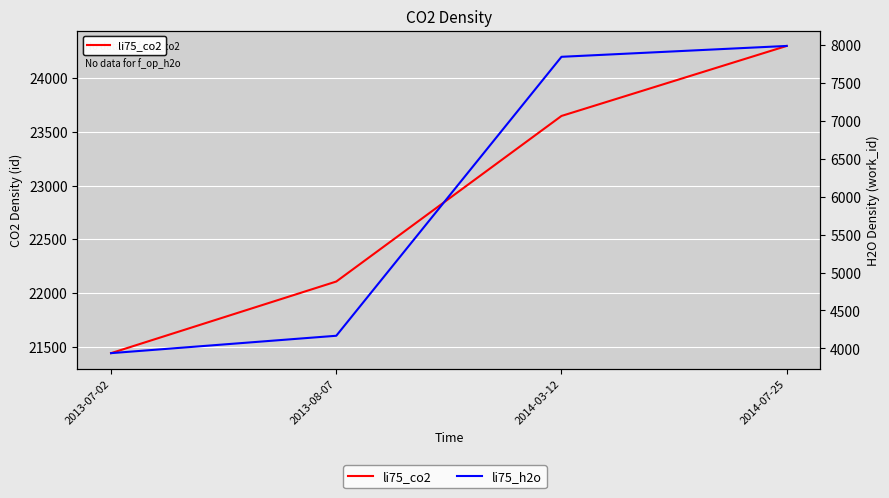

How many values in the li75_co2 series exceed 23648?

1